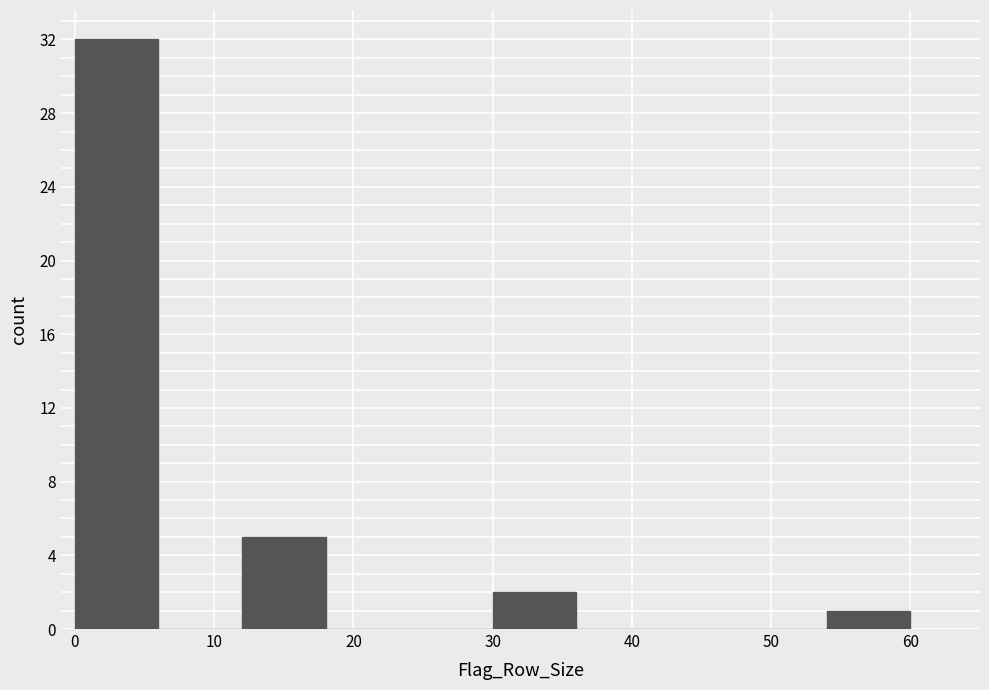

Over which range of the x-axis is the bar tallest?

0 to 6